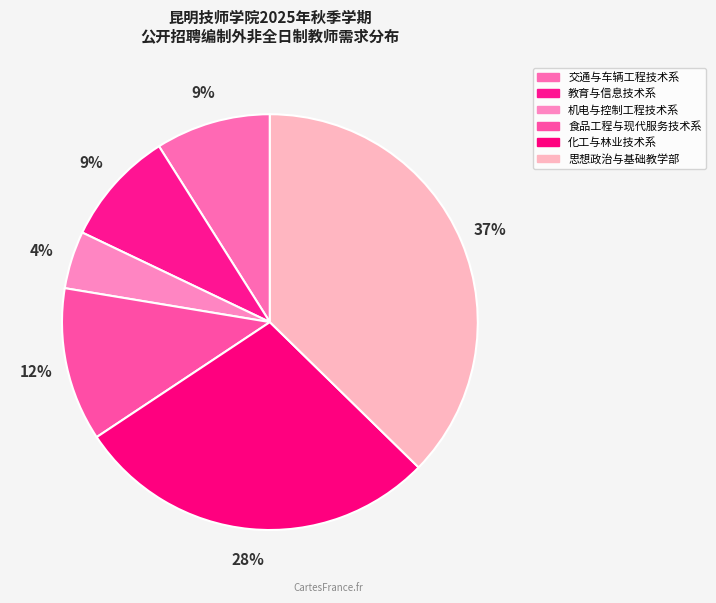

Count the number of slices in the pie.

6